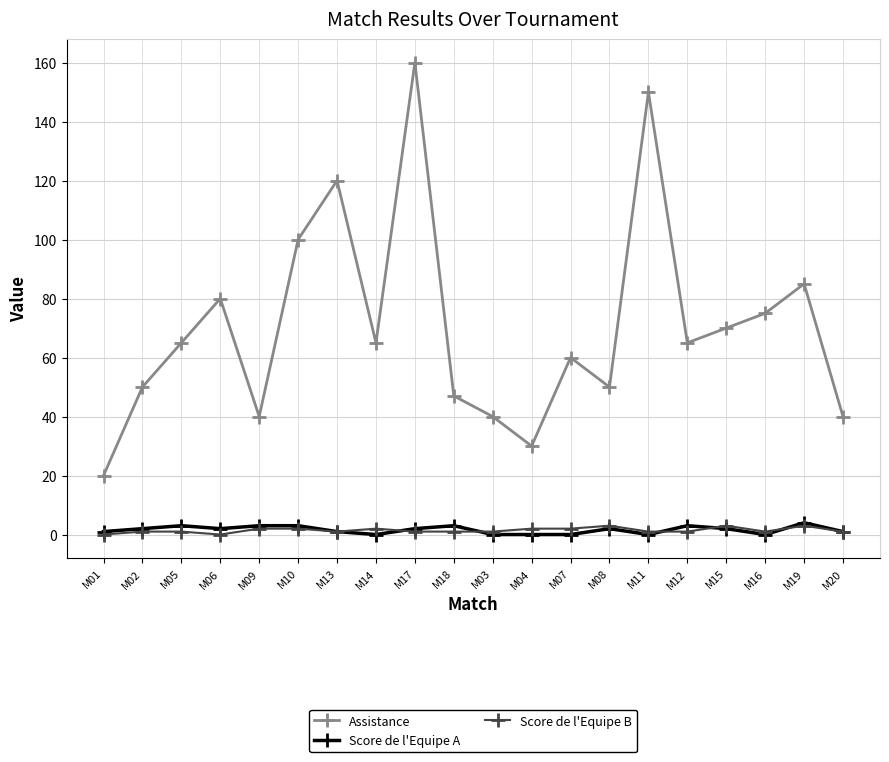

What is the average value of the Score de l'Equipe B series?

1